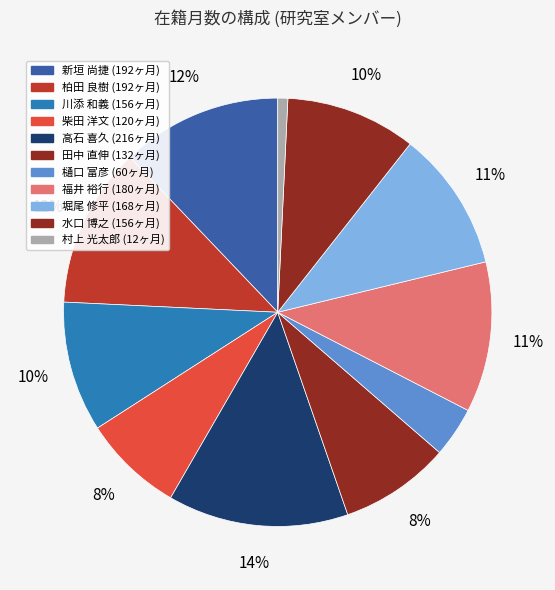

To the nearest percent, what is the difference between the 村上 光太郎 and 福井 裕行 slice percentages?

11%